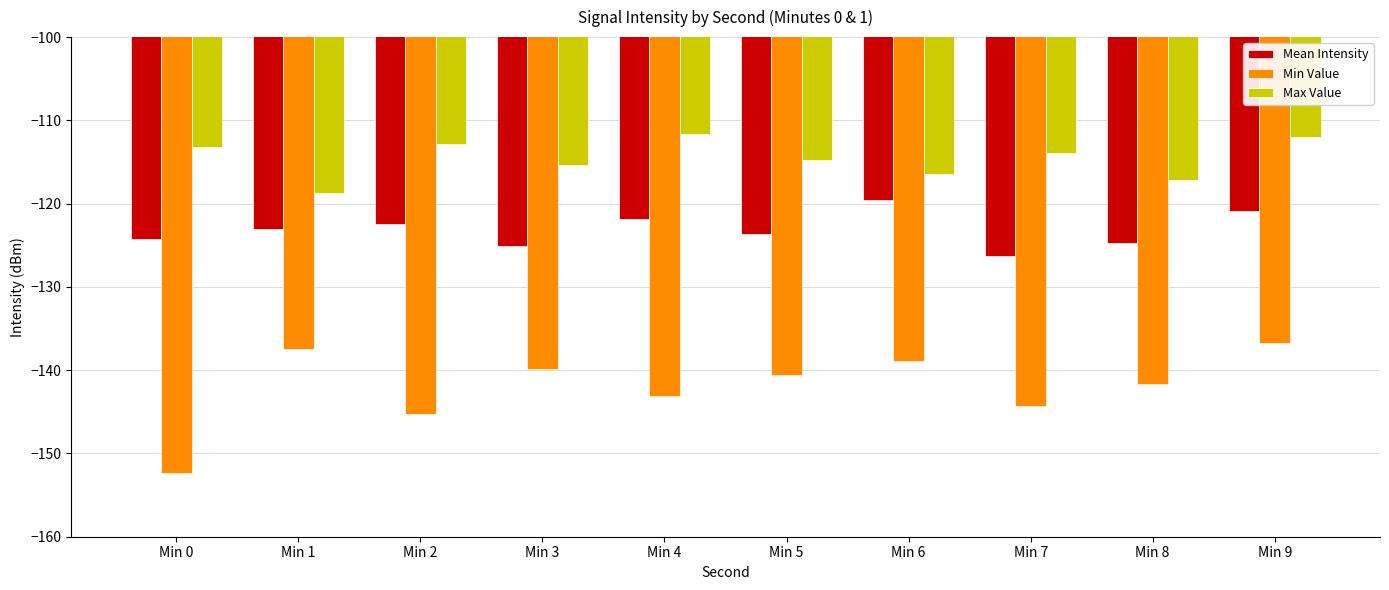

What is the average value of the Mean Intensity series?

-123.2